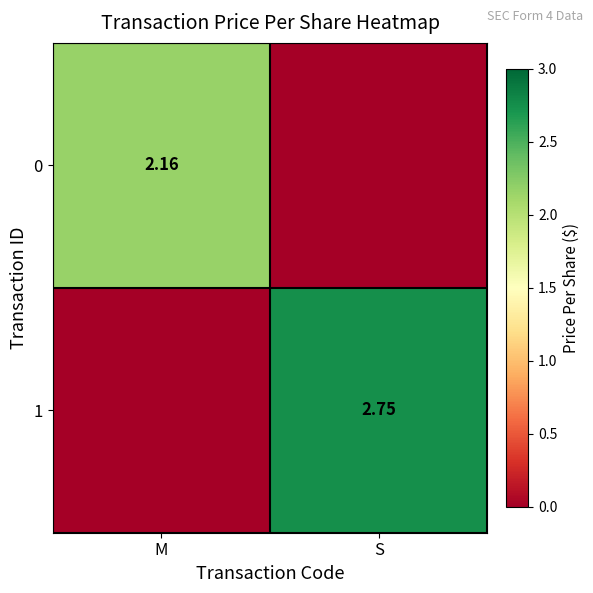

Is the value of 1 at S greater than the value of 0 at M?

Yes